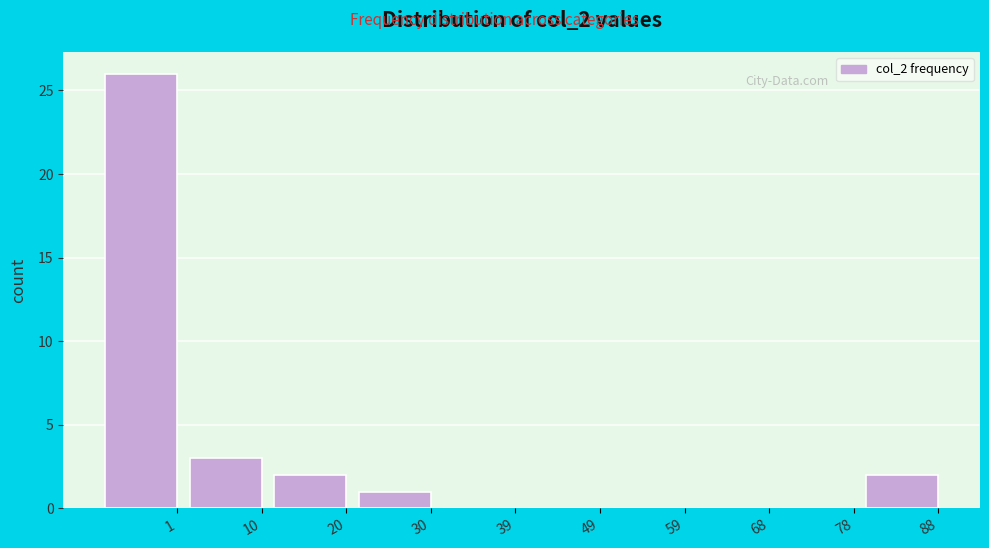

Reading right to left, what are all the values shown in this chart?

88=2	78=0	68=0	59=0	49=0	39=0	30=1	20=2	10=3	1=26